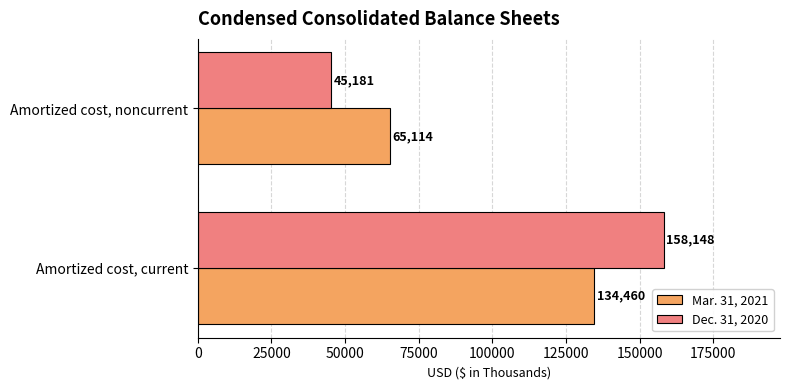

What is the minimum value shown in the chart?

45181